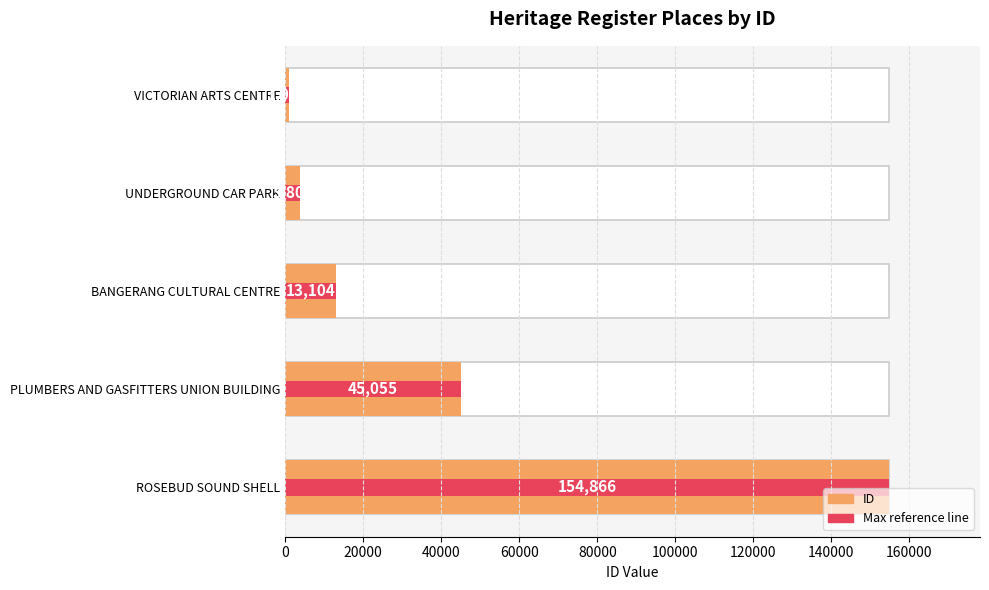

Is the value of Max reference at ROSEBUD SOUND SHELL greater than the value of ID at UNDERGROUND CAR PARK?

Yes